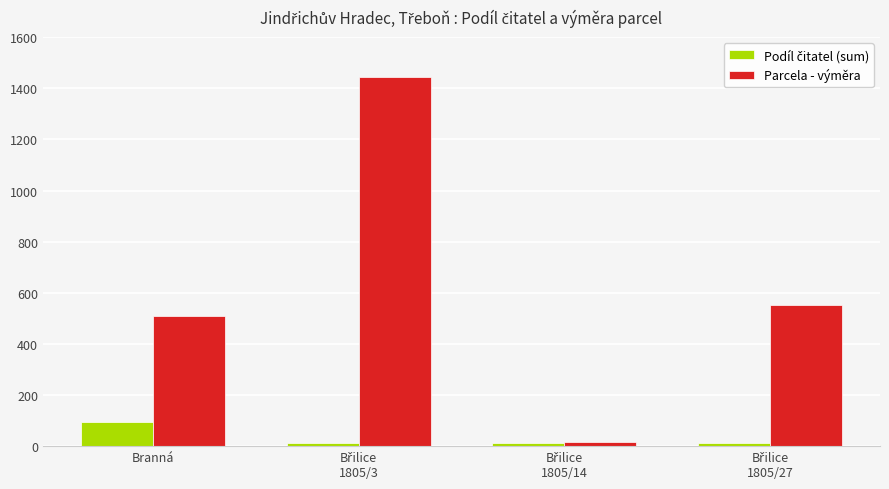

What is the difference between the second highest and second lowest values in the Parcela - výměra series?

43